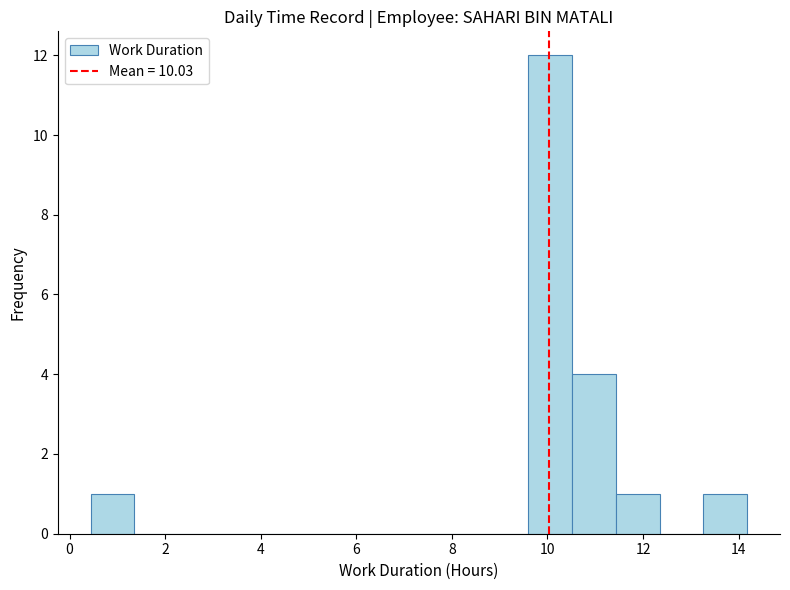

Reading left to right, transcribe this chart: for each bar, give the range it covers on the x-axis and its height. Neither the bar edges nor the heights are printed on the chart, so give them approximately, as read against the axes.

0.4 to 1.4: 1
1.4 to 2.2: 0
2.2 to 3.2: 0
3.2 to 4.2: 0
4.2 to 5.0: 0
5.0 to 6.0: 0
6.0 to 6.8: 0
6.8 to 7.8: 0
7.8 to 8.6: 0
8.6 to 9.6: 0
9.6 to 10.6: 12
10.6 to 11.4: 4
11.4 to 12.4: 1
12.4 to 13.2: 0
13.2 to 14.2: 1